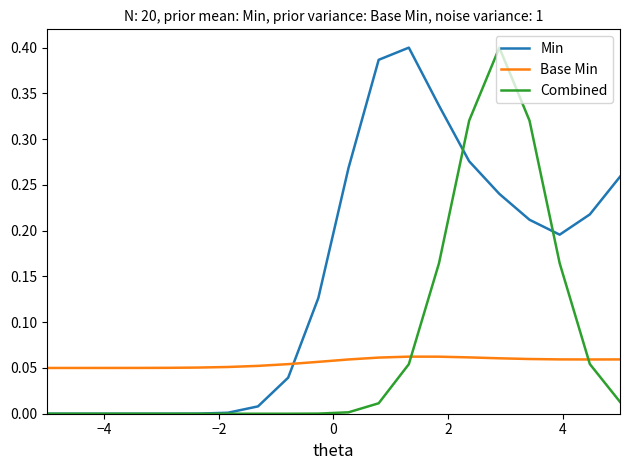

What are all the series names shown in the legend?

Min, Base Min, Combined